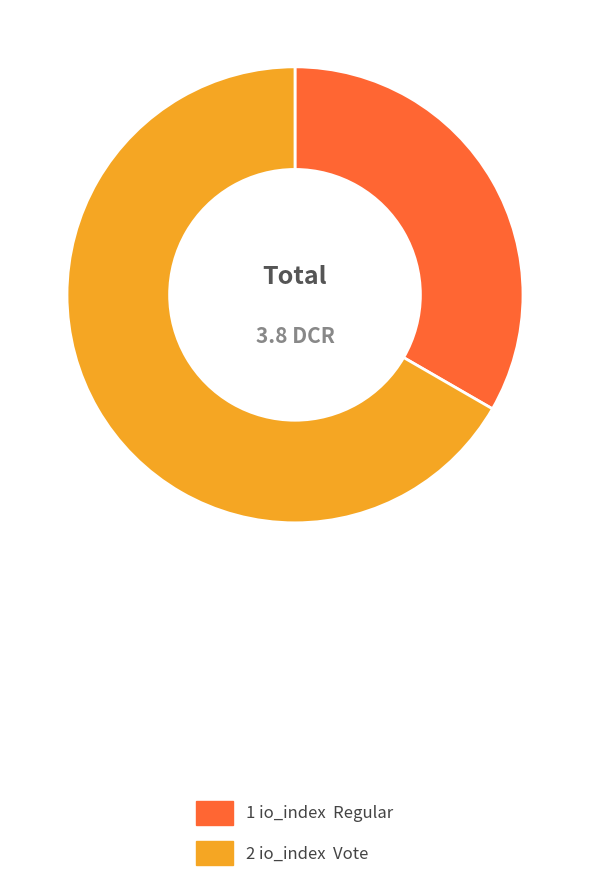

Is there any slice that represents more than half of the pie?

Yes